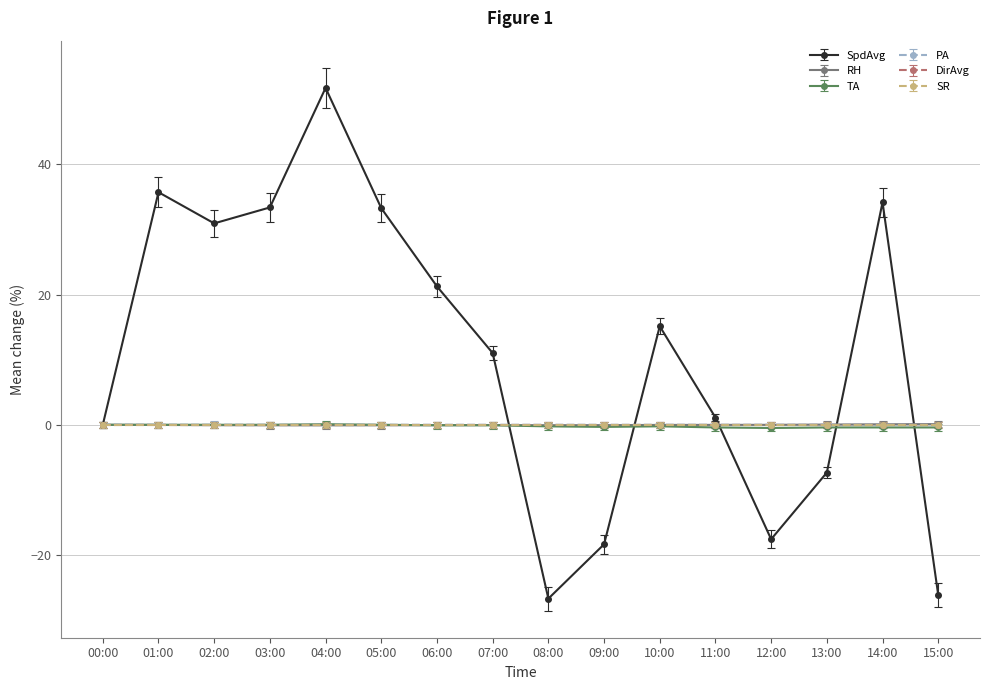

Does the chart display data point markers on the line(s)?

Yes